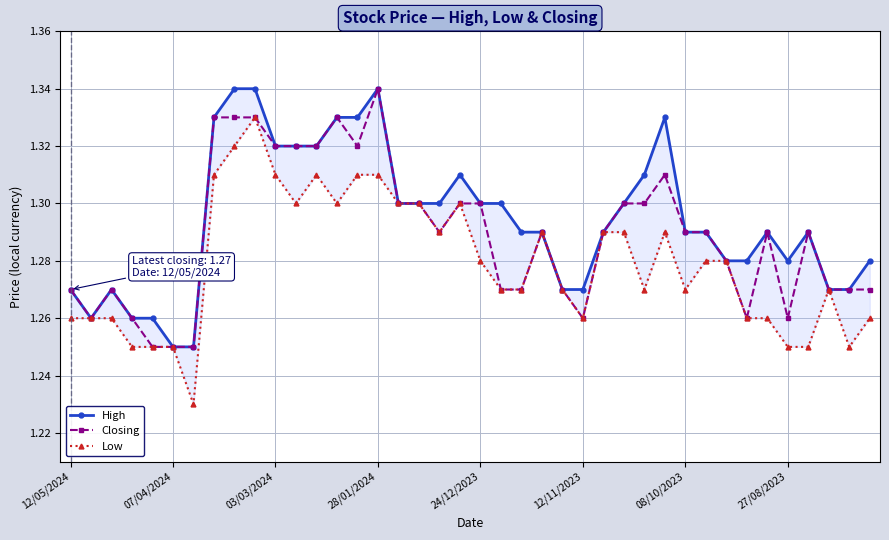

Rank the series by their average value, from highest to lowest.

High, Closing, Low